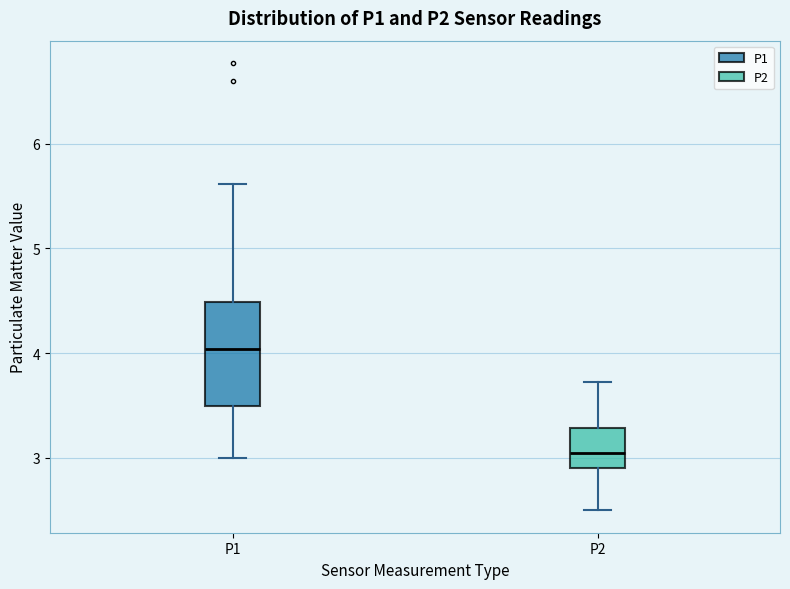

Where does the lower whisker of the box for P1 end on the y-axis? The values are not printed on the chart, so give them approximately, as read against the axis.

3.0